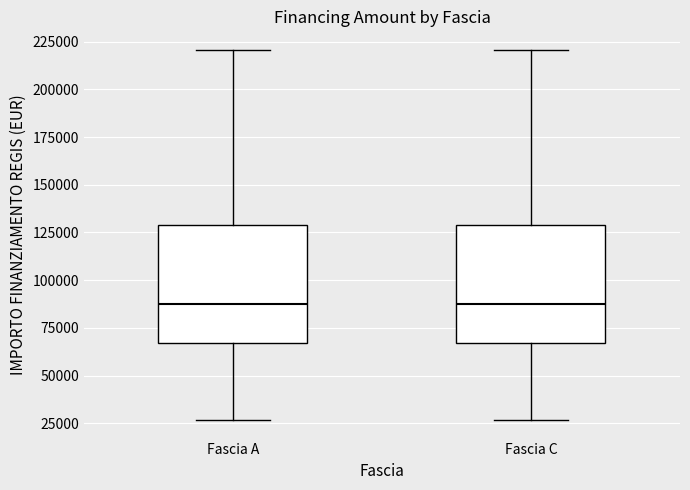

Where does the lower whisker of the box for Fascia C end on the y-axis? The values are not printed on the chart, so give them approximately, as read against the axis.

25000